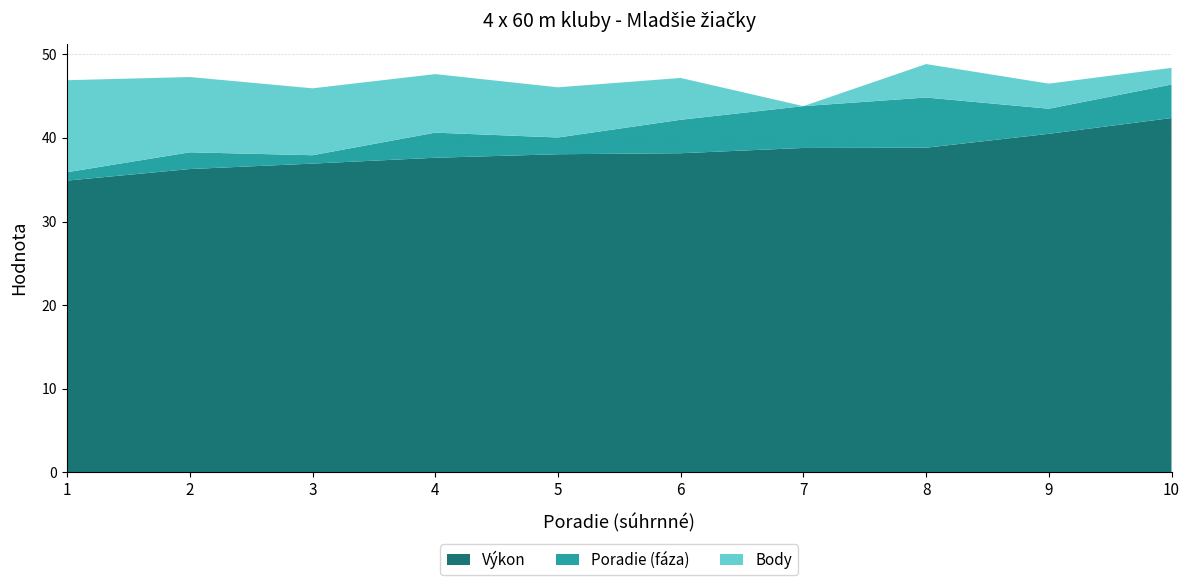

Reading left to right, what are all the values shown in this chart?

Výkon: 1=34.9	2=36.3	3=36.9	4=37.6	5=38.0	6=38.2	7=38.8	8=38.8	9=40.5	10=42.4
Poradie (fáza): 1=1.0	2=2.0	3=1.0	4=3.0	5=2.0	6=4.0	7=5.0	8=6.0	9=3.0	10=4.0
Body: 1=11.0	2=9.0	3=8.0	4=7.0	5=6.0	6=5.0	7=0.0	8=4.0	9=3.0	10=2.0